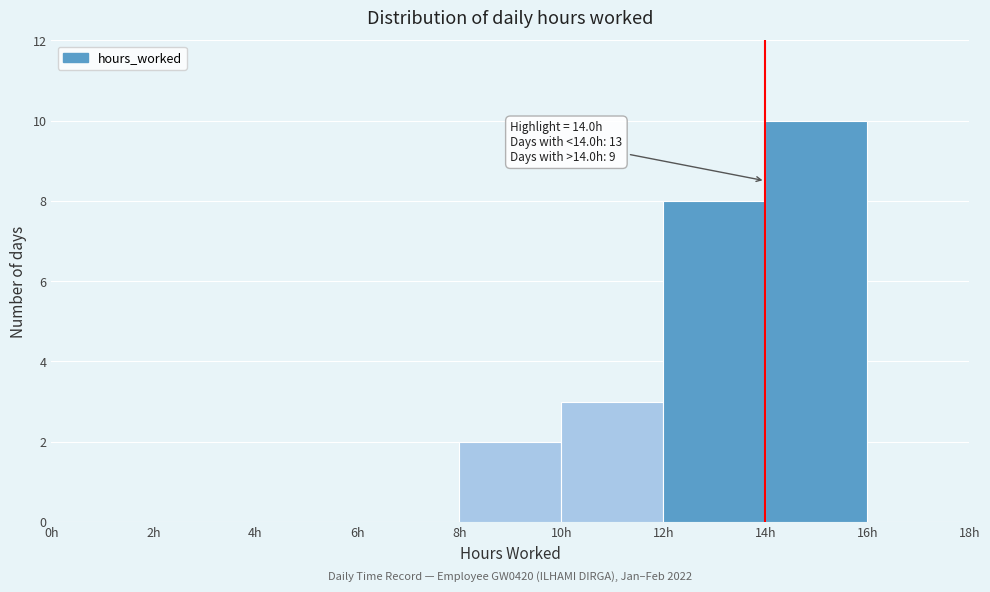

Over which range of the x-axis is the bar tallest?

14 to 16